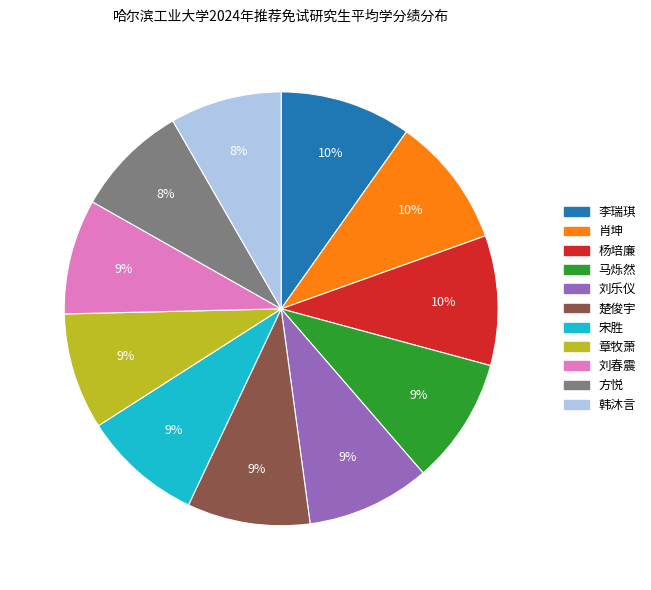

Between 李瑞琪 and 韩沐言, which is larger?

李瑞琪